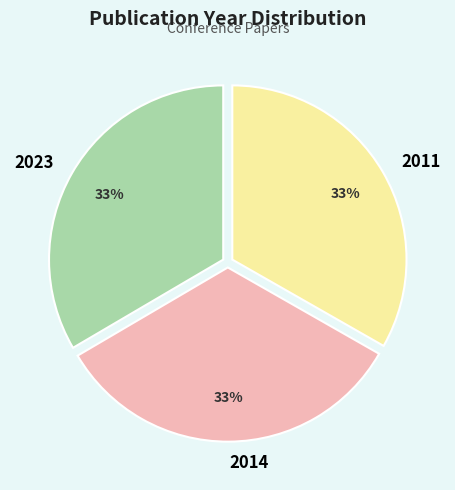

What percentage is the 2011 slice, to the nearest percent?

33%